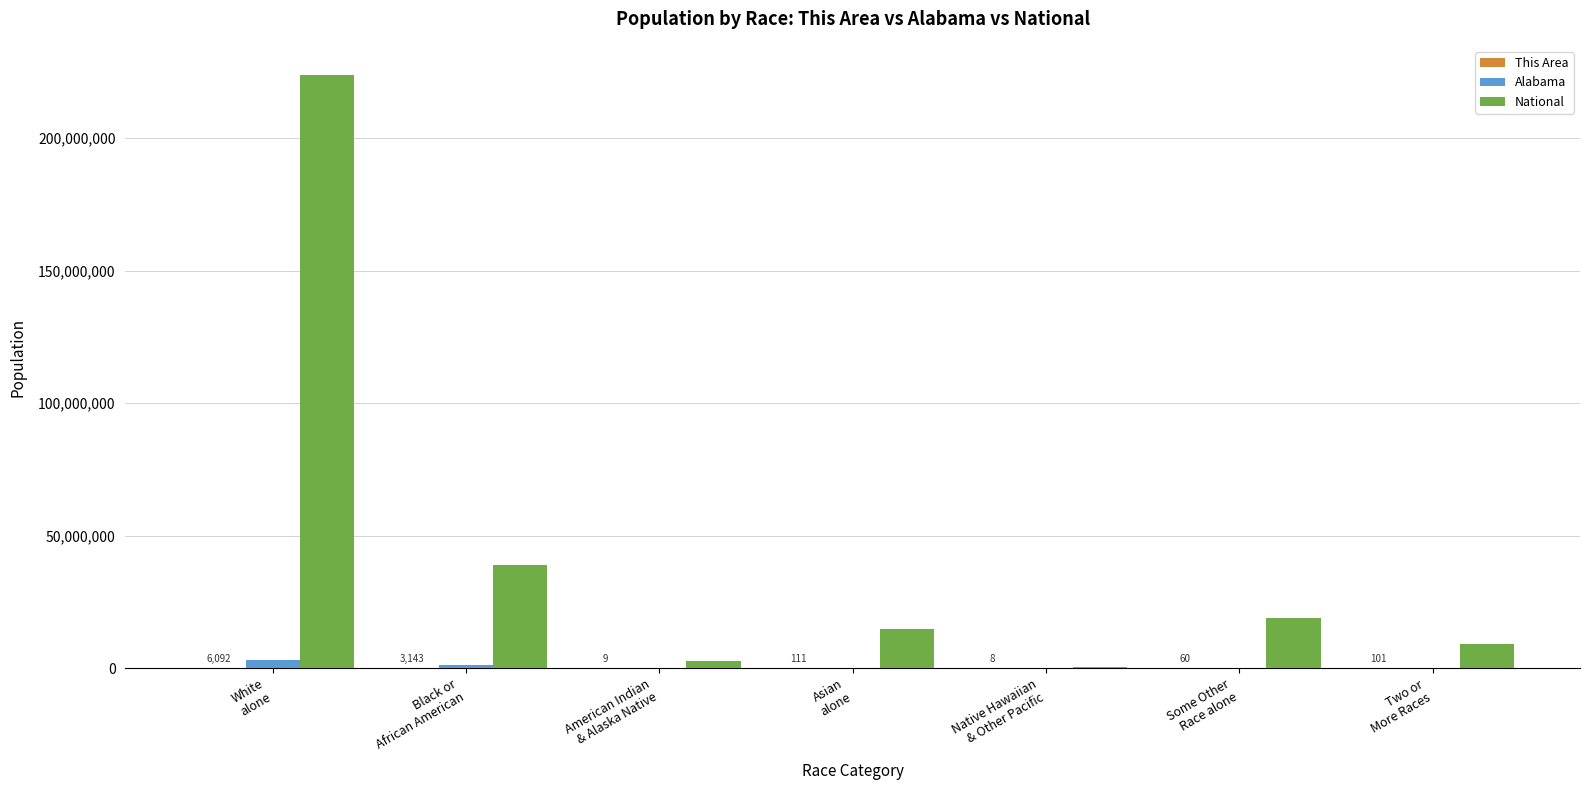

How many groups of bars are there?

7